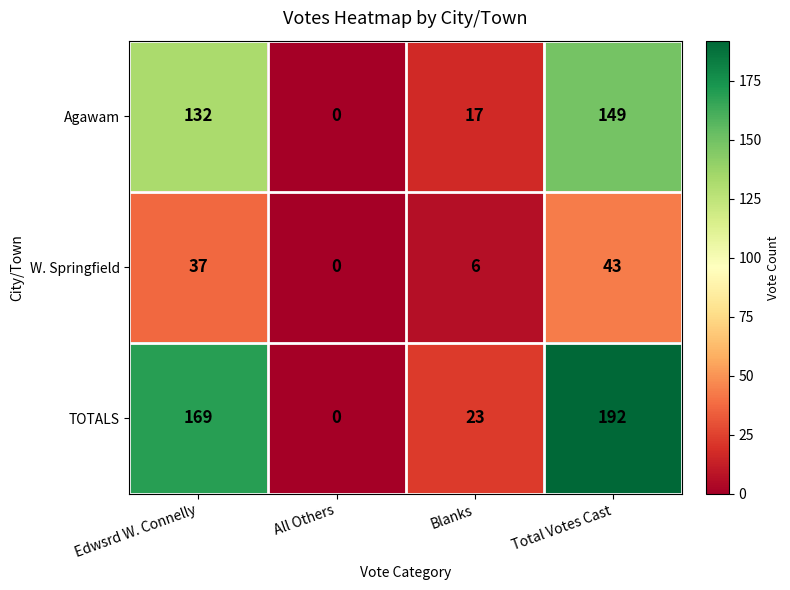

Reading right to left, extract all data points from this chart.

Agawam: 149	17	0	132
W. Springfield: 43	6	0	37
TOTALS: 192	23	0	169